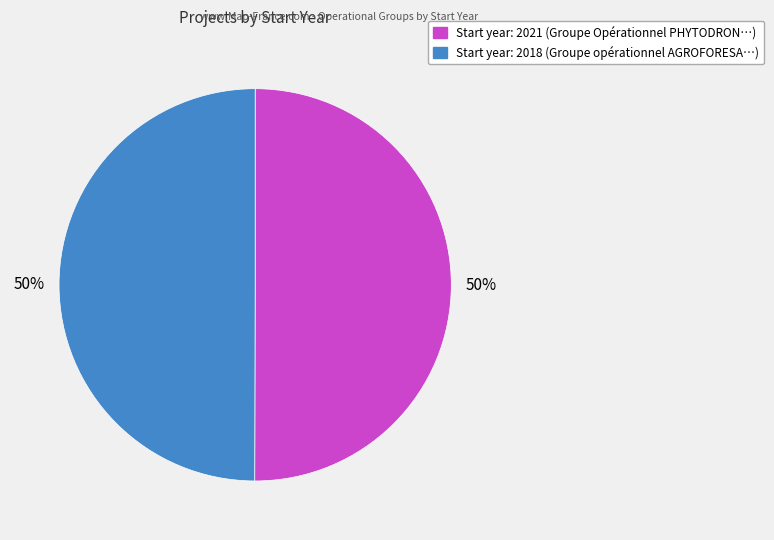

To the nearest percent, what is the average slice percentage?

50%